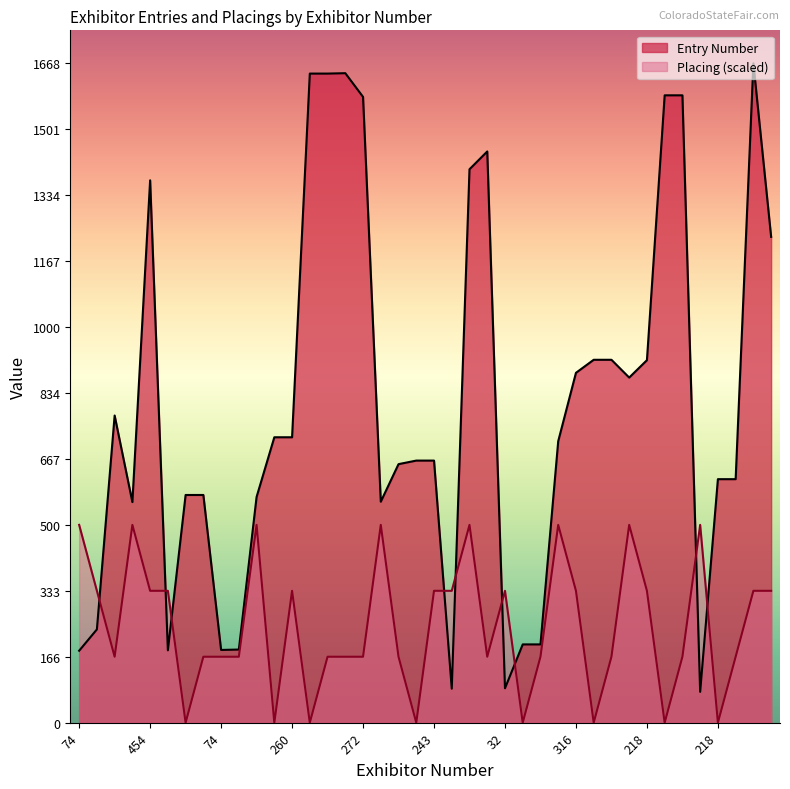

Which has a higher value, 74 or 205?

205